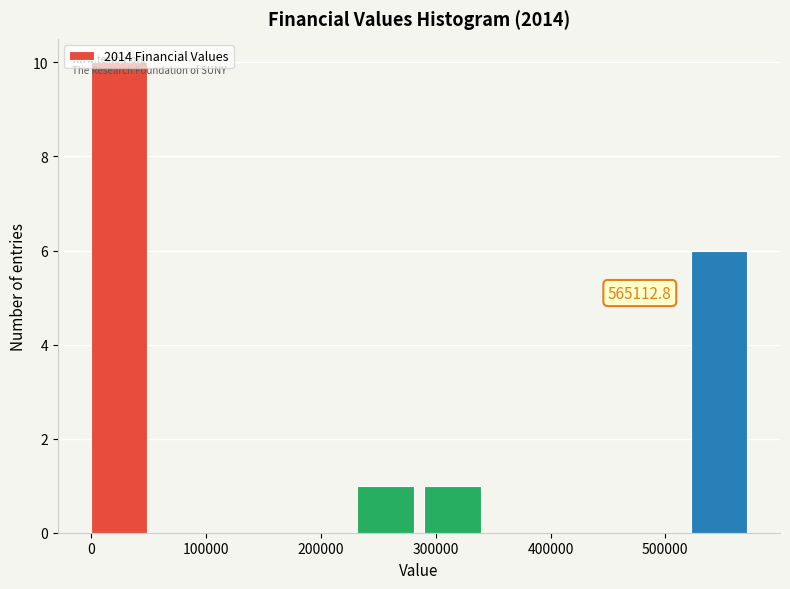

Which range on the x-axis has the tallest bar?

0 to 60000